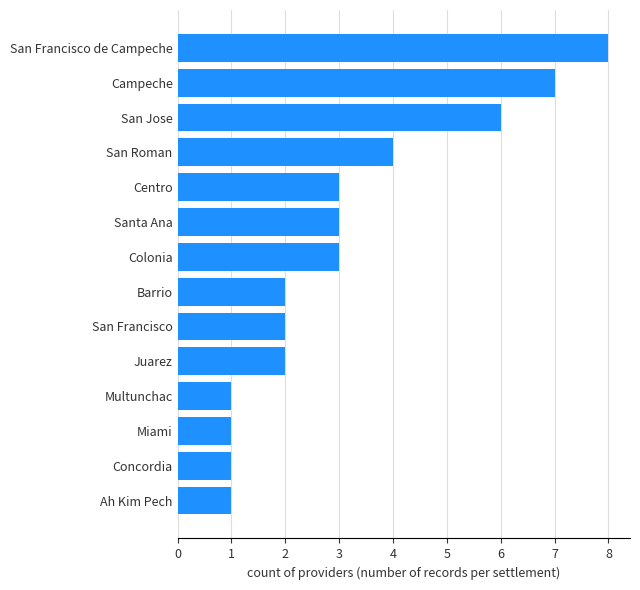

Read the value at San Jose.

6